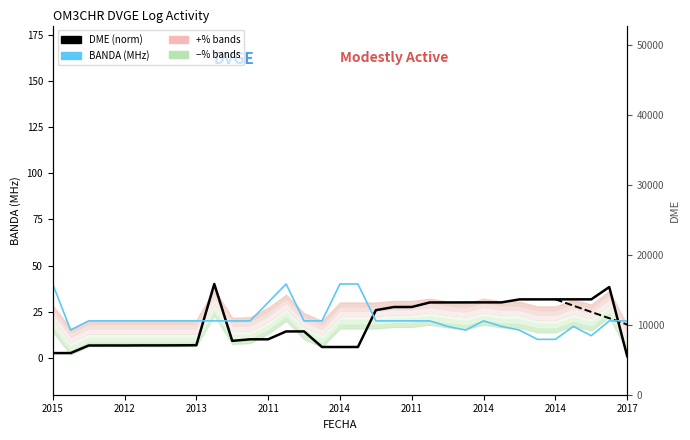

Where is DME (normalized) nearest to the value 20?

14